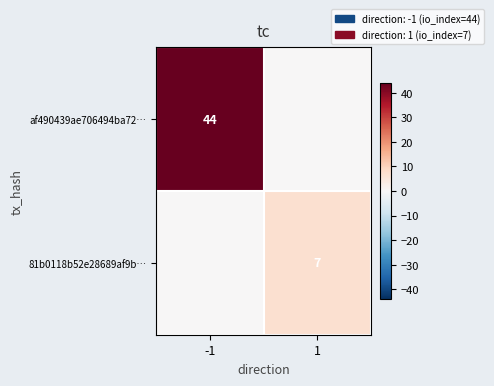

True or false: 81b0118b52e28689af9b… has a value of 12 at 1.

False